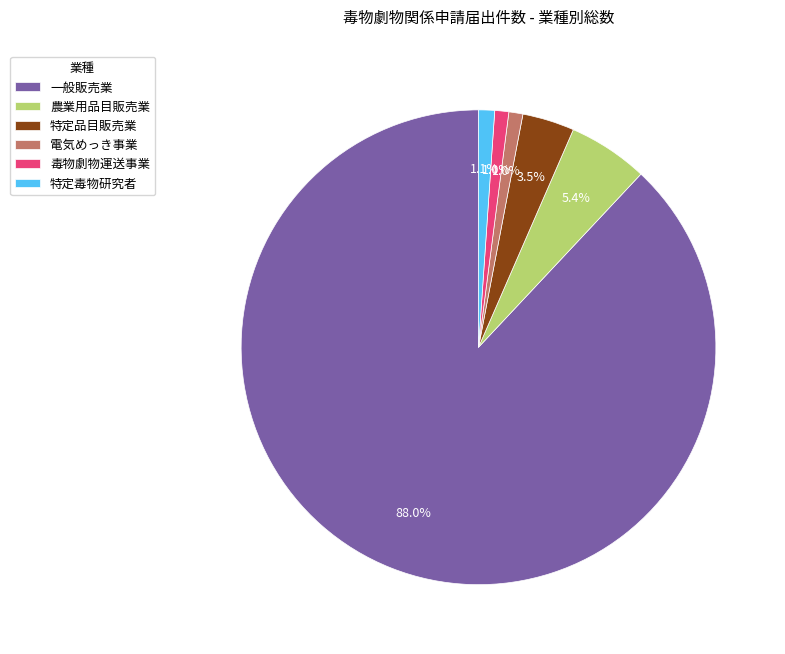

What percentage is the 毒物劇物運送事業 slice, to the nearest percent?

1%